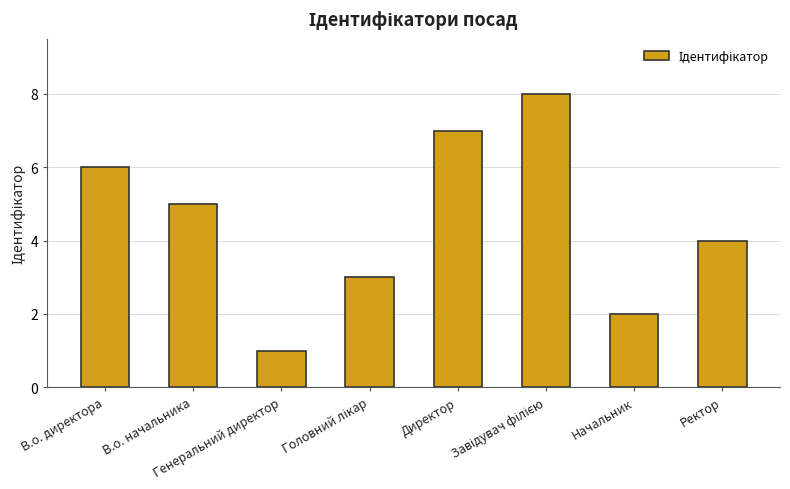

What is the sum of all values?

36